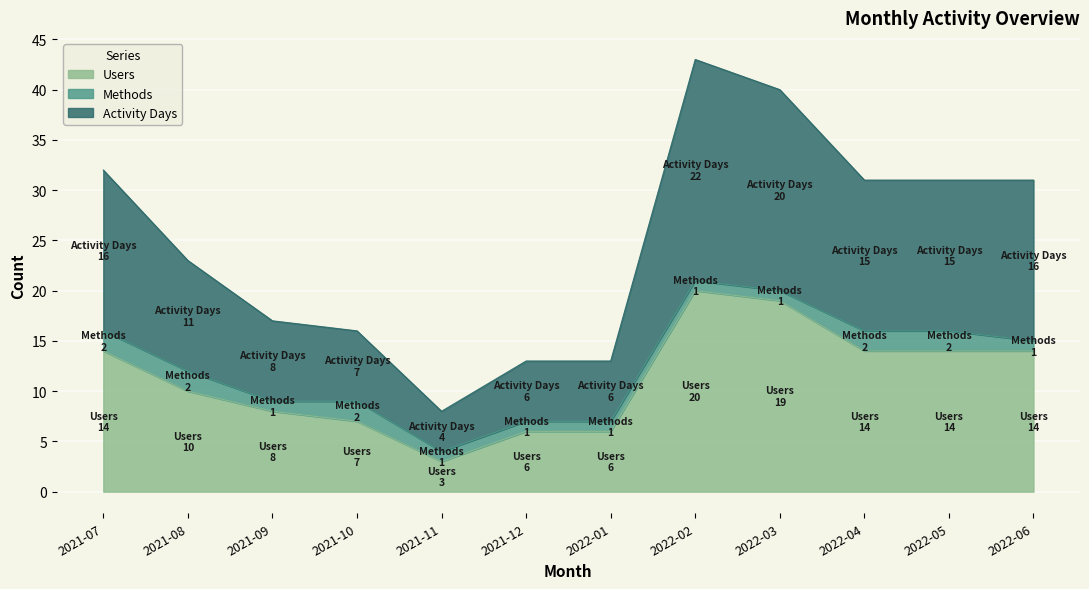

What is the total value across all series at 2022-04?

31